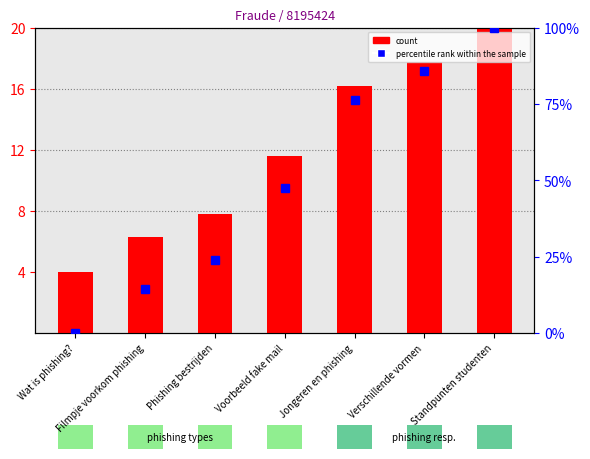

Which category has the lowest value in the count series?

Wat is phishing?